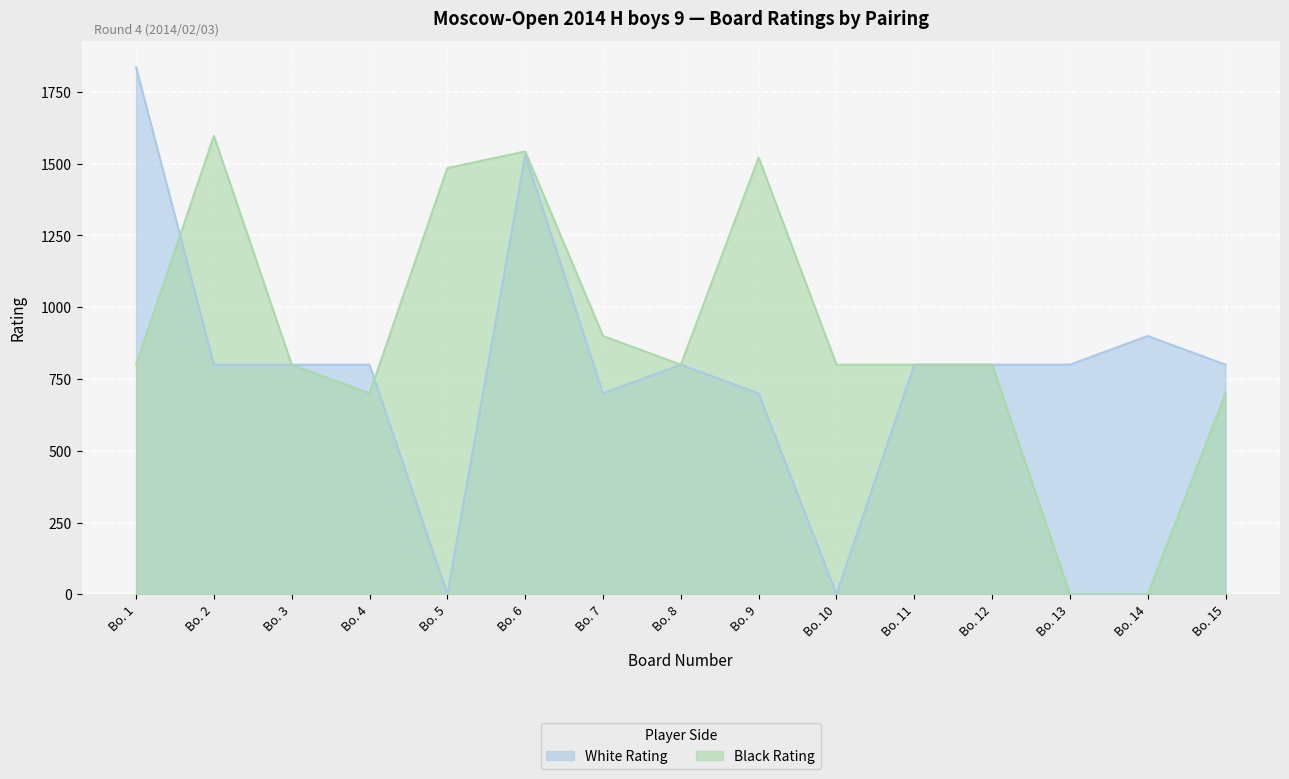

Where is Black Rating nearest to the value 798?

Bo. 1